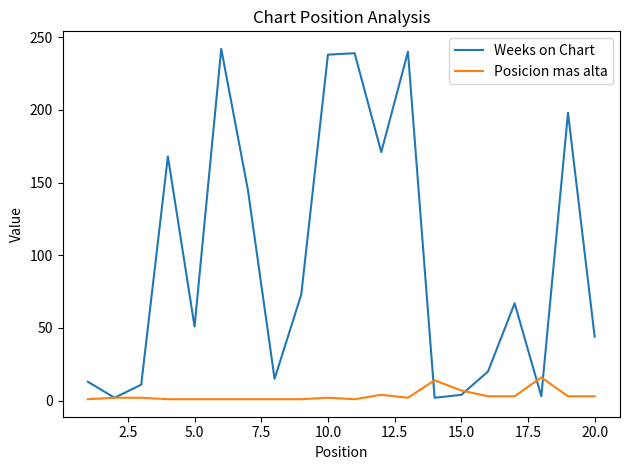

Which series has the largest range (max minus min)?

Weeks on Chart